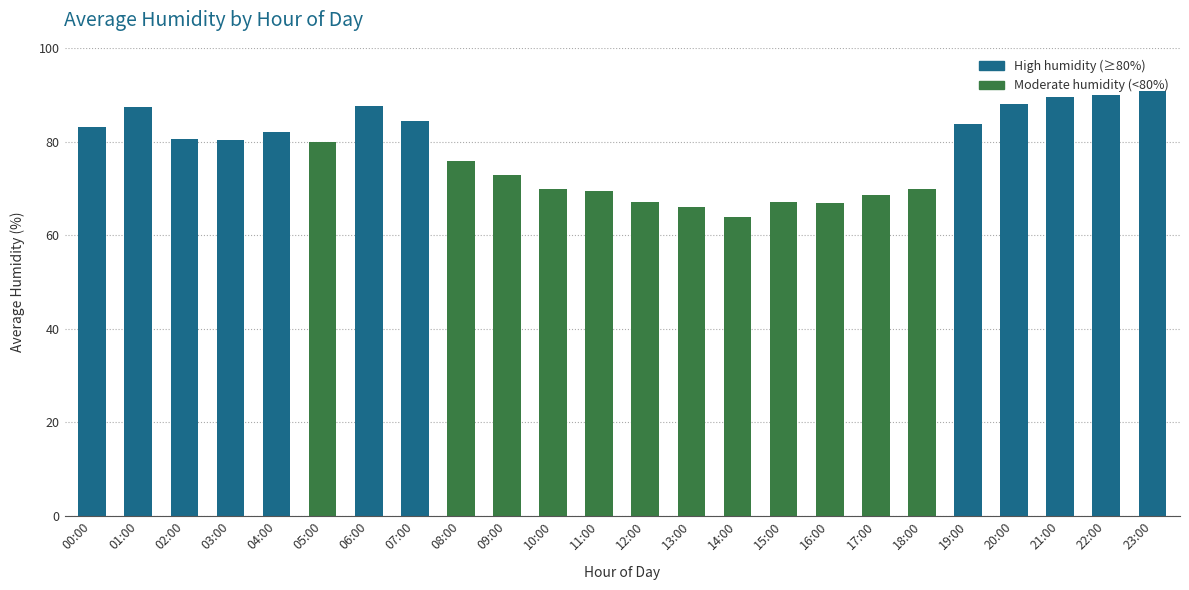

Count the number of data series in this chart.

1